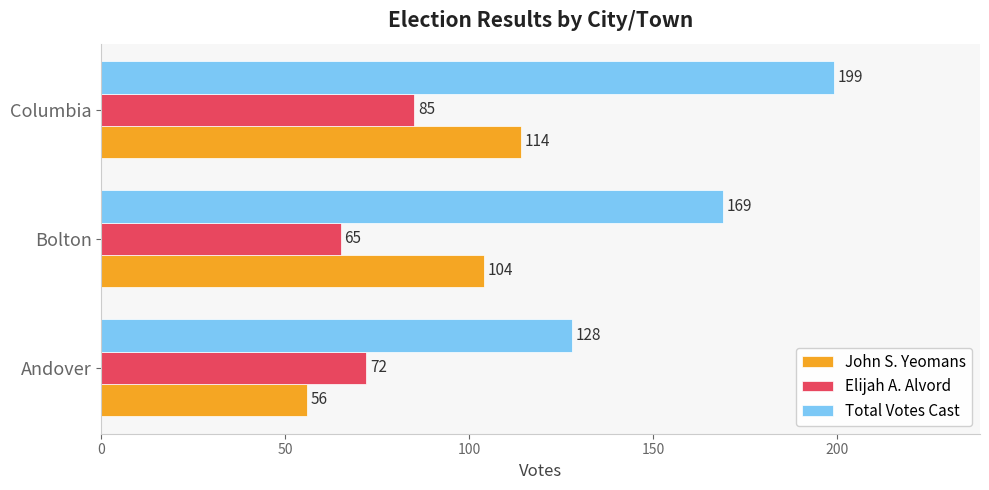

True or false: Elijah A. Alvord has a value of 65 at Bolton.

True